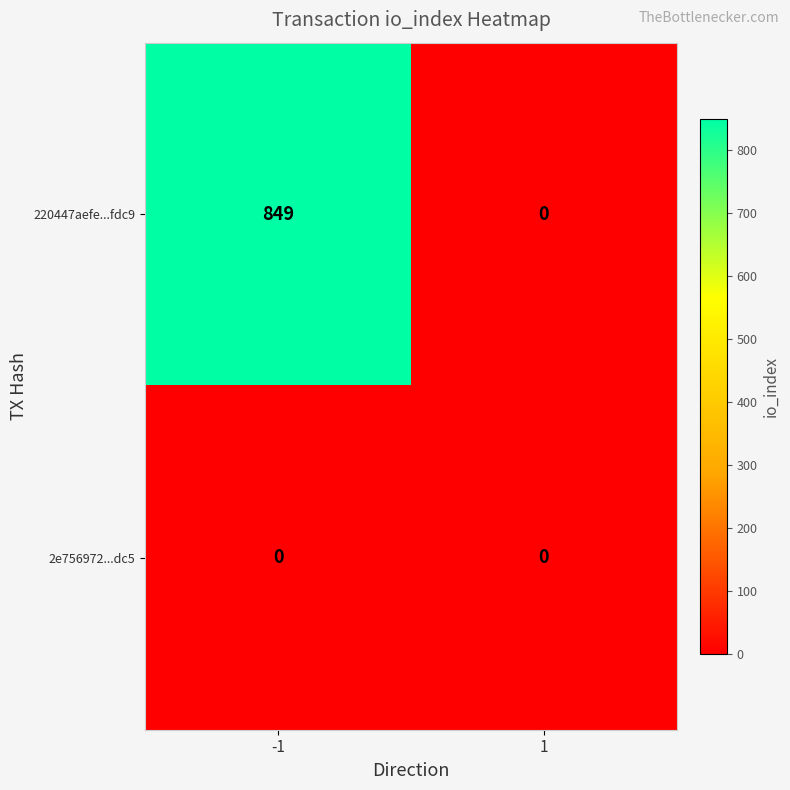

Reading left to right, transcribe all the data shown in this chart.

220447aefe...fdc9: -1=849	1=0
2e756972...dc5: -1=0	1=0